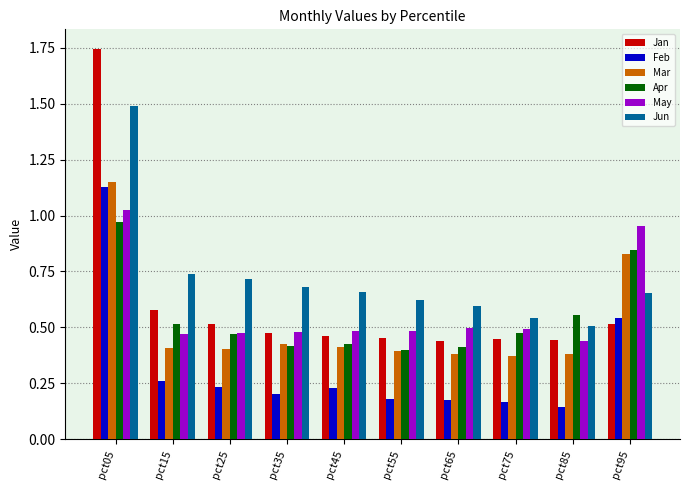

Which series has the largest total across all categories?

Jun